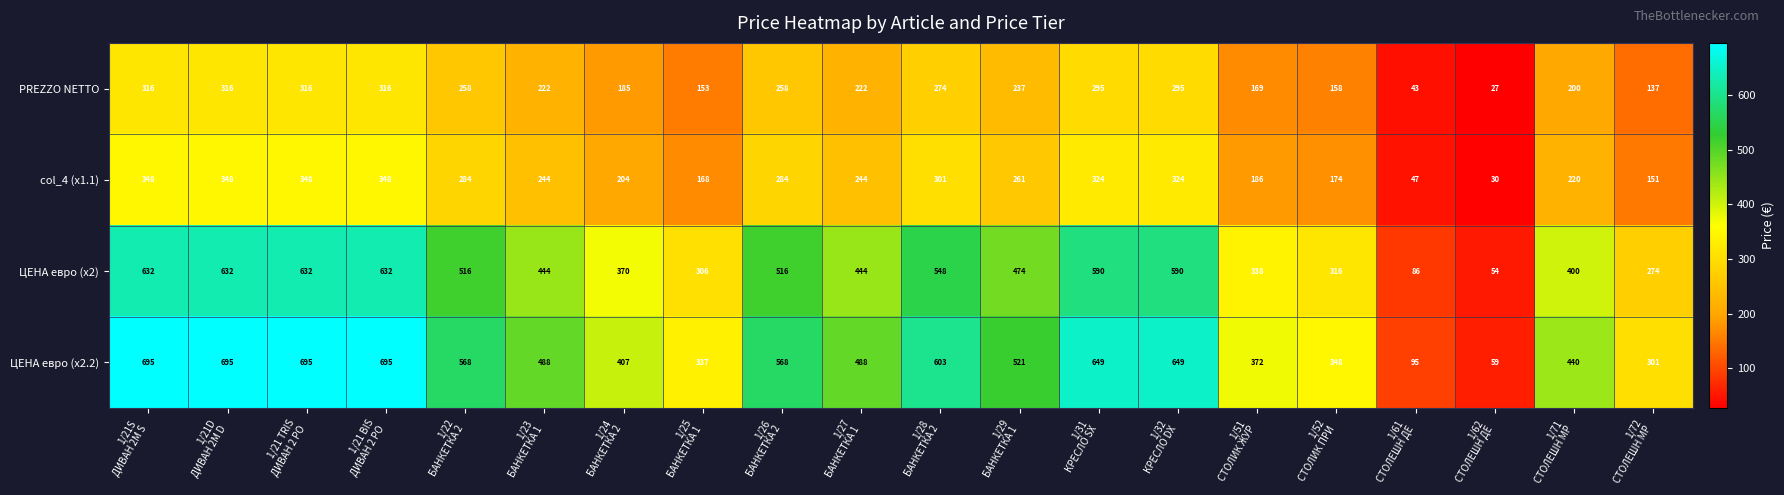

What is the greatest value displayed?

695